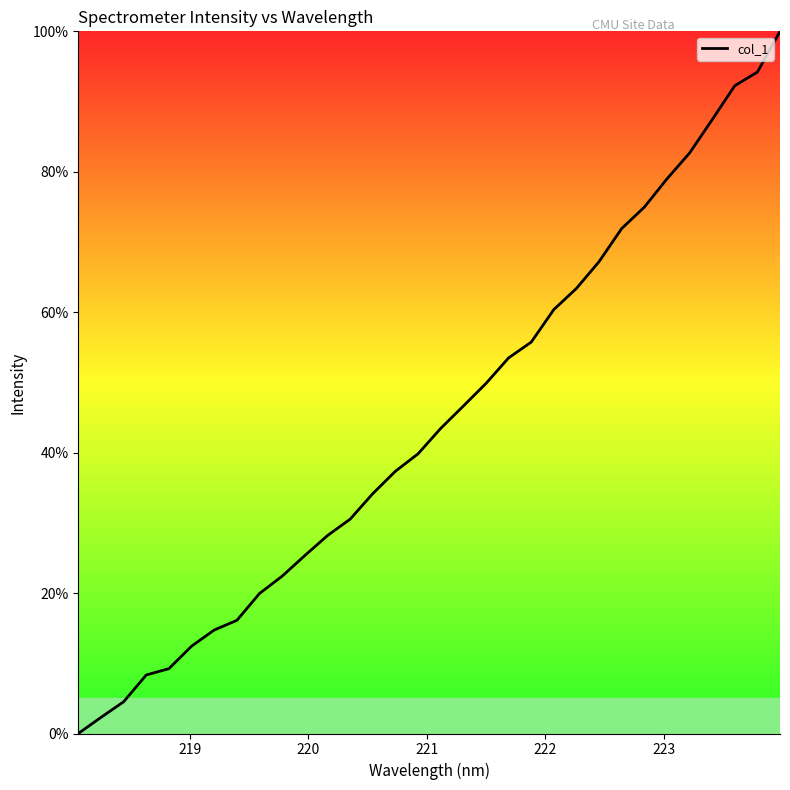

How many lines are shown in the chart?

1